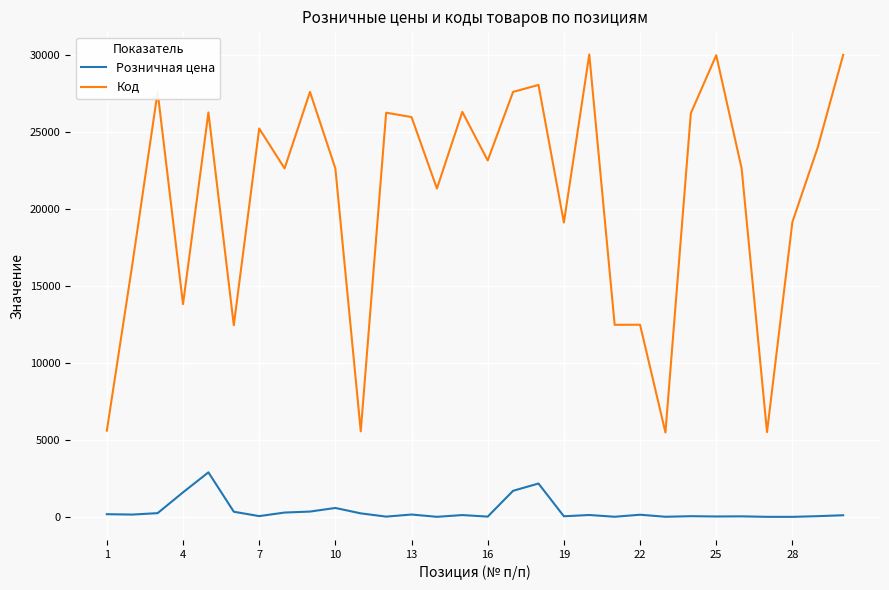

Which series has the largest range (max minus min)?

Код